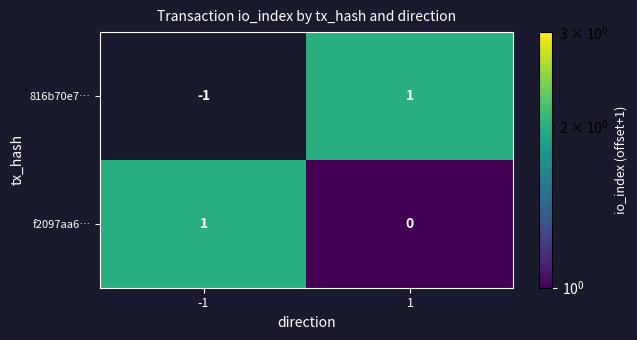

Is the value of f2097aa6… at -1 greater than the value of 816b70e7… at -1?

Yes